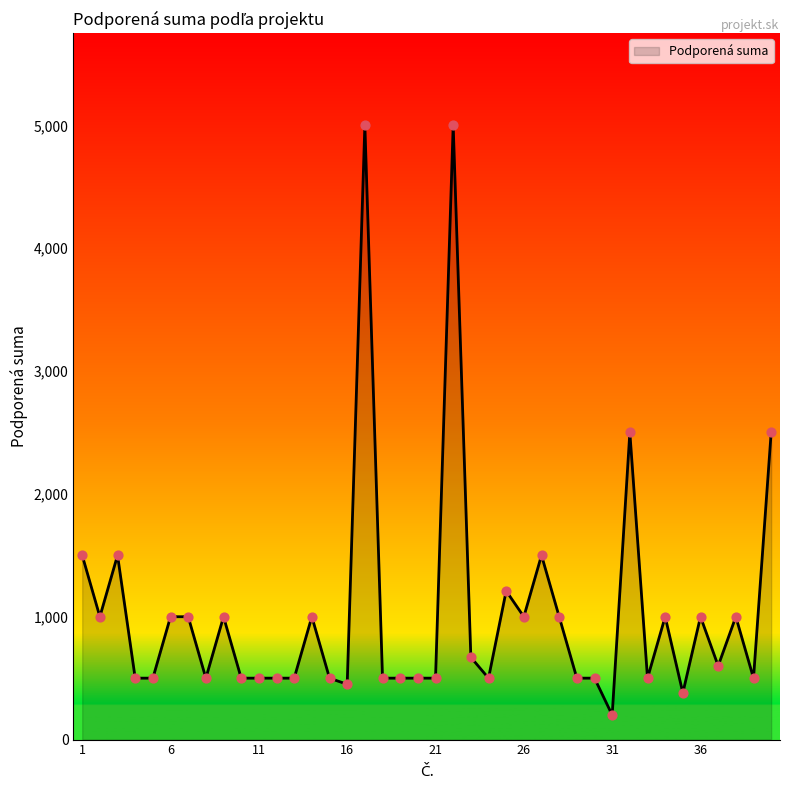

What is the greatest value displayed?

5000